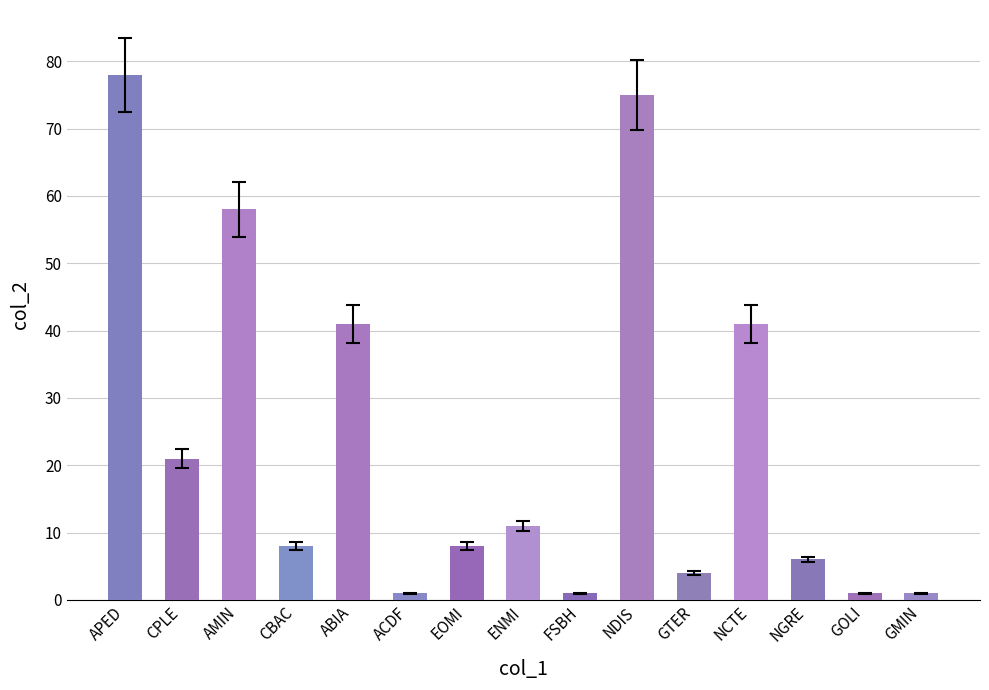

What is the average value?

24